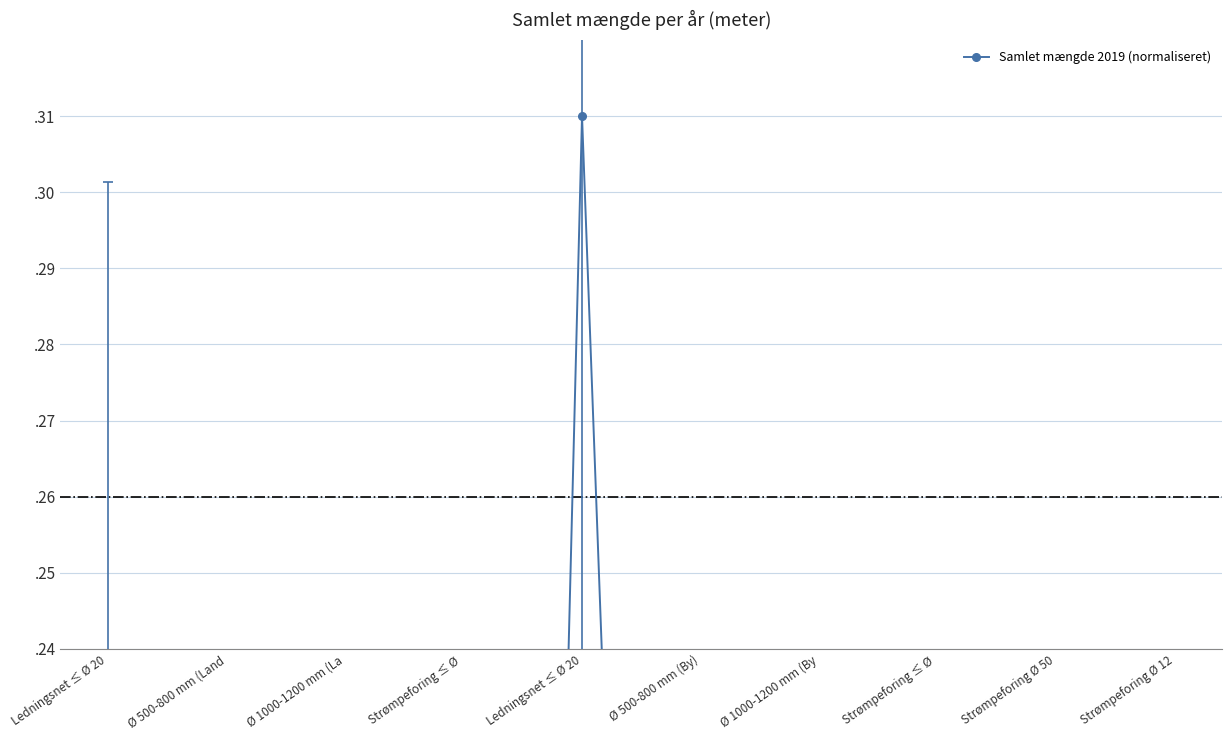

How many data points does each series have?

19